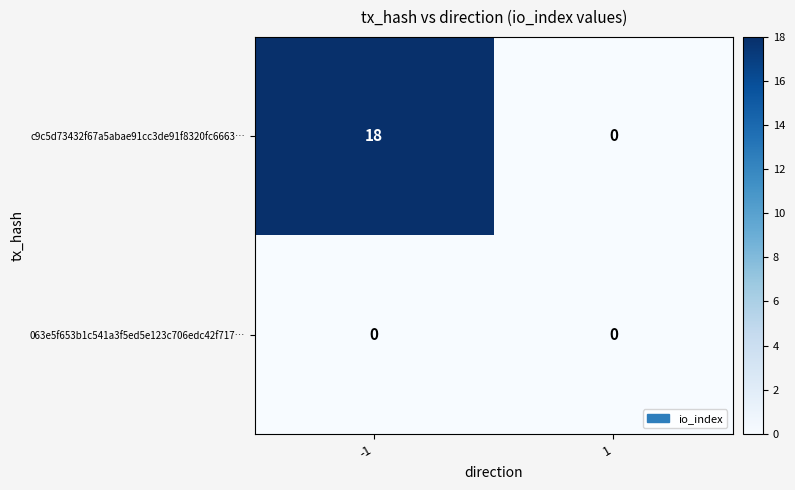

How many distinct data groups are displayed?

2